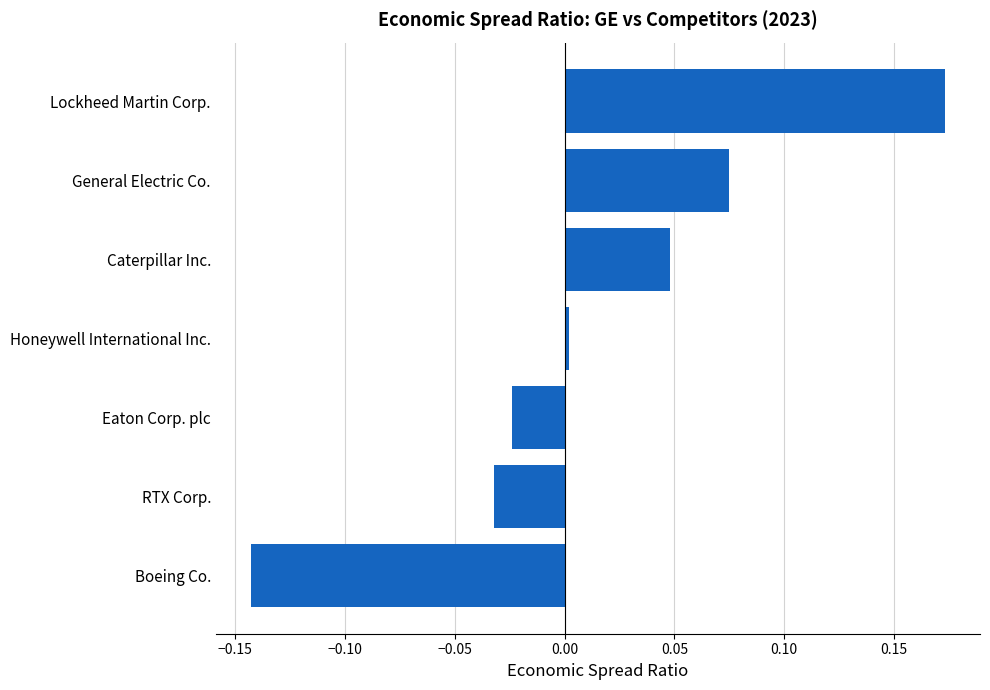

Does the chart contain stacked bars?

No